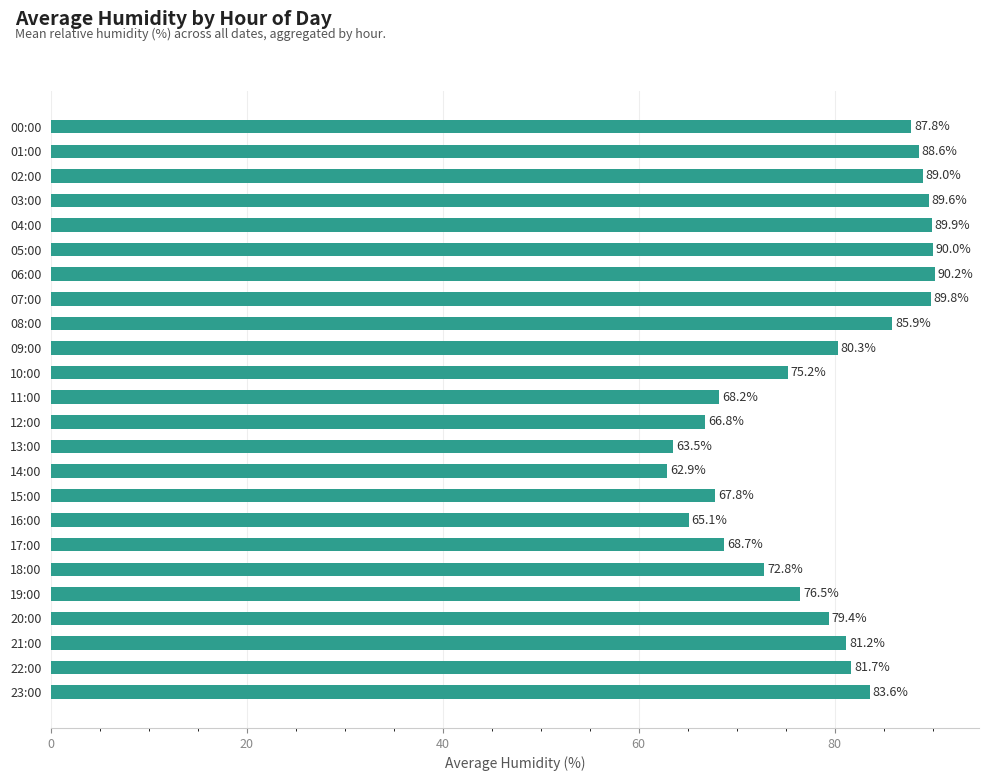

Which category has the lowest value across all series?

14:00